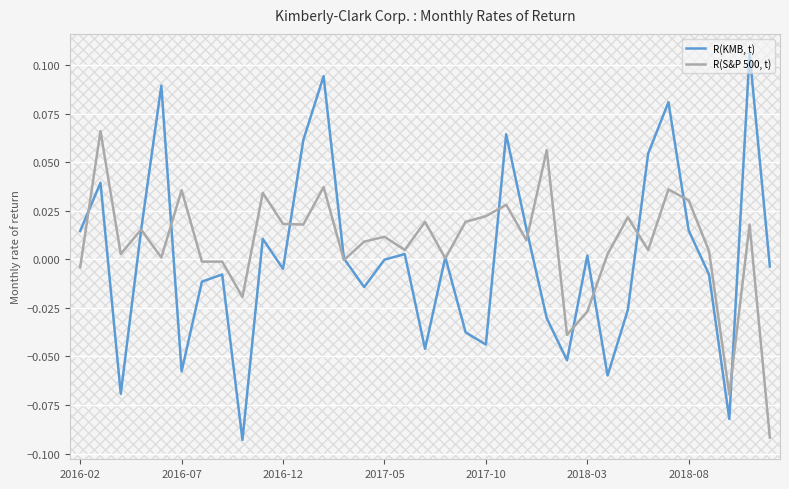

Which series has the largest range (max minus min)?

R(KMB, t)